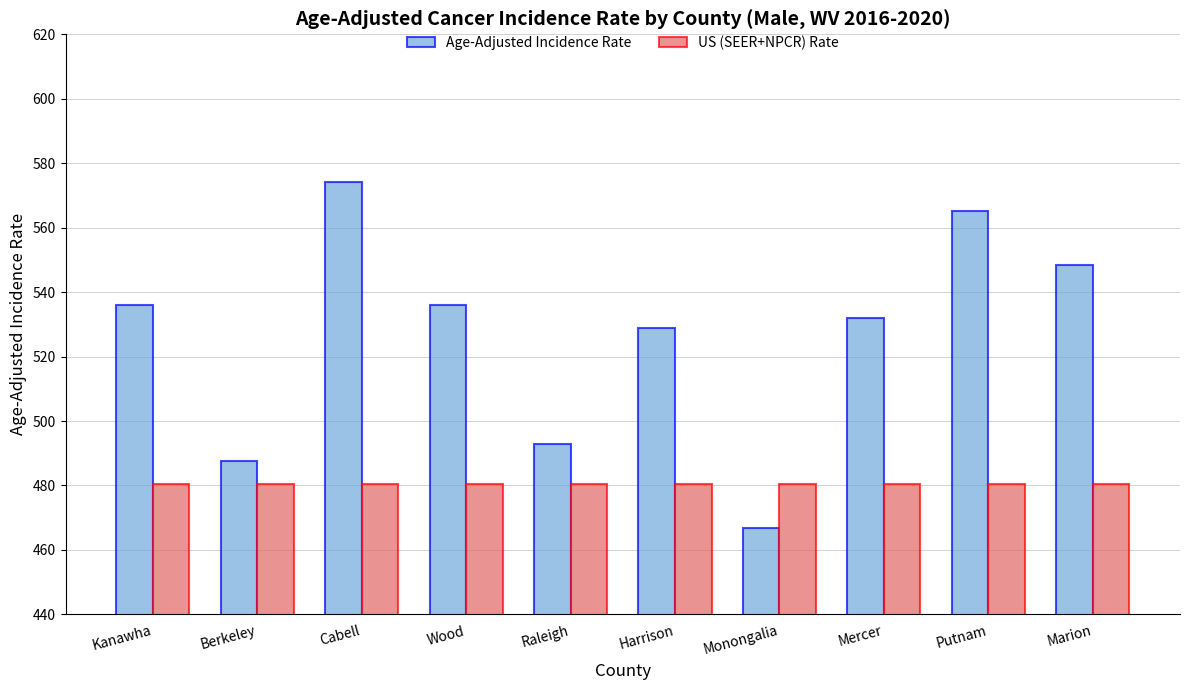

Which series changed the most between Berkeley and Cabell?

Age-Adjusted Incidence Rate